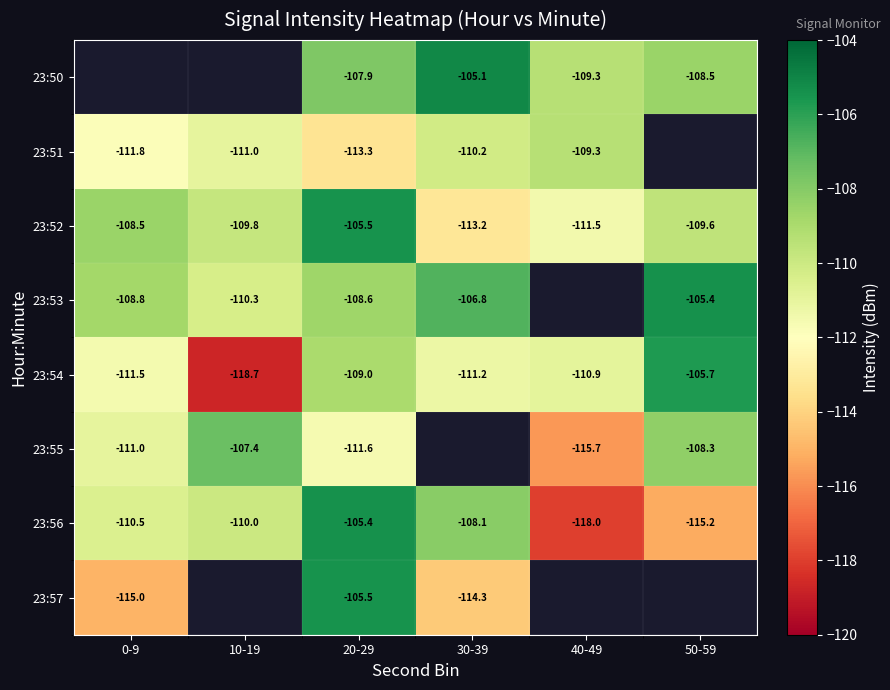

Is the value of 23:52 at 20-29 greater than the value of 23:53 at 20-29?

Yes